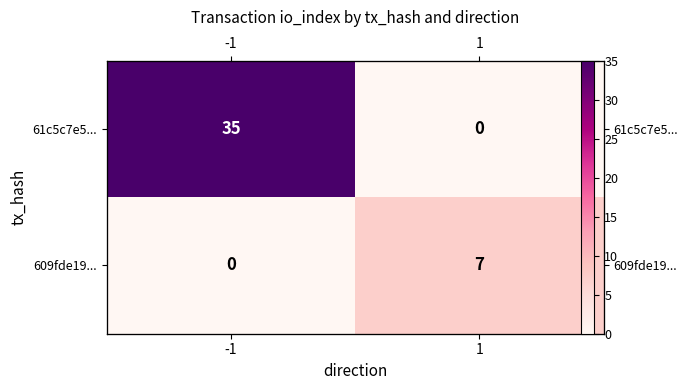

Which has a higher value, 1 or -1?

-1